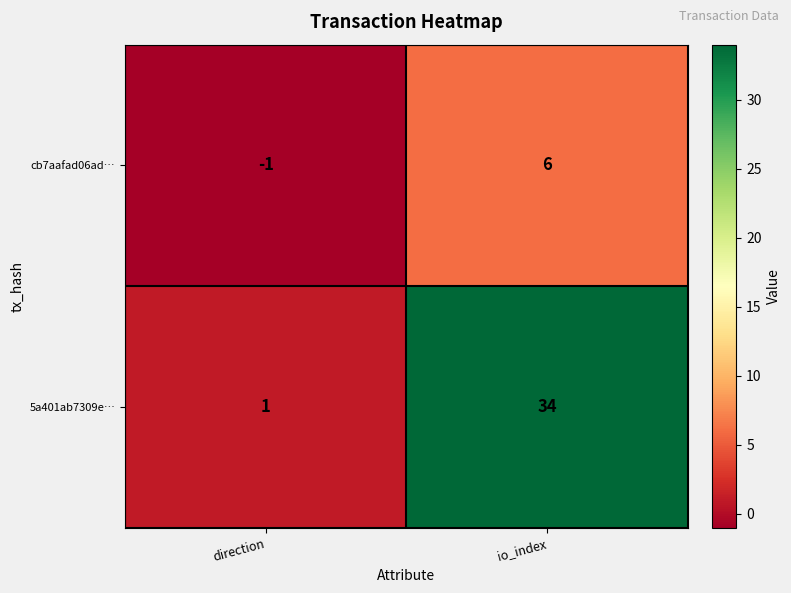

What is the difference between the cb7aafad06ad… values at direction and io_index?

7